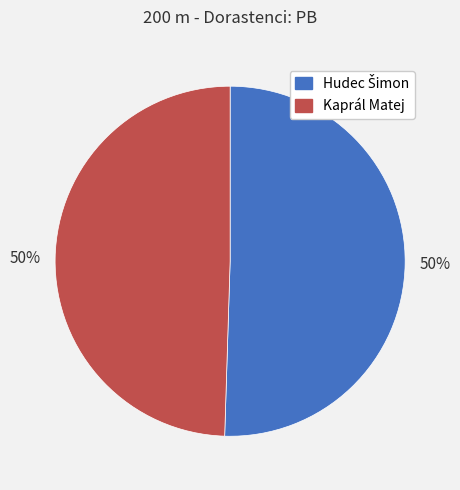

To the nearest percent, what portion does Kaprál Matej represent?

50%